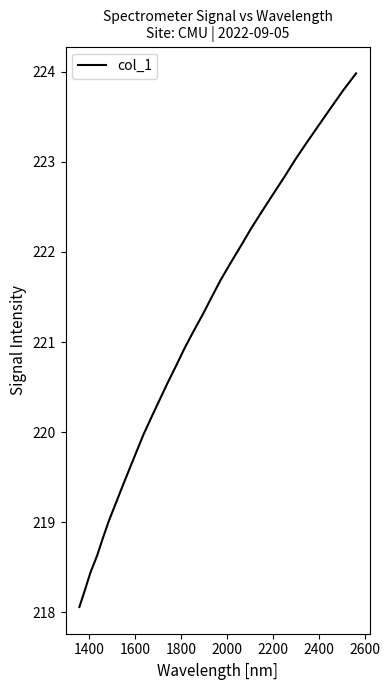

What is the minimum value shown in the chart?

218.1